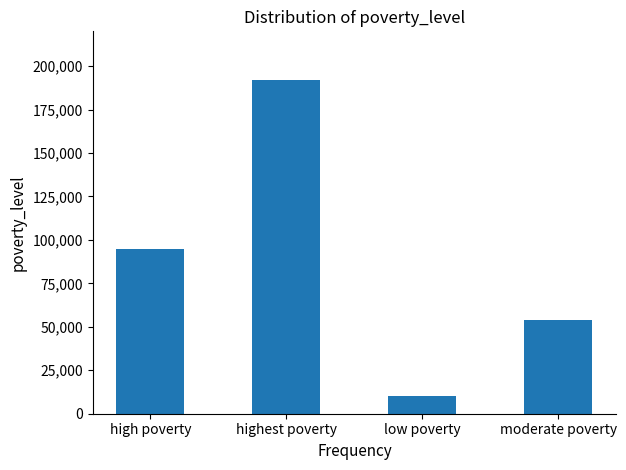

What is the ratio of the value at high poverty to the value at low poverty?

9.5